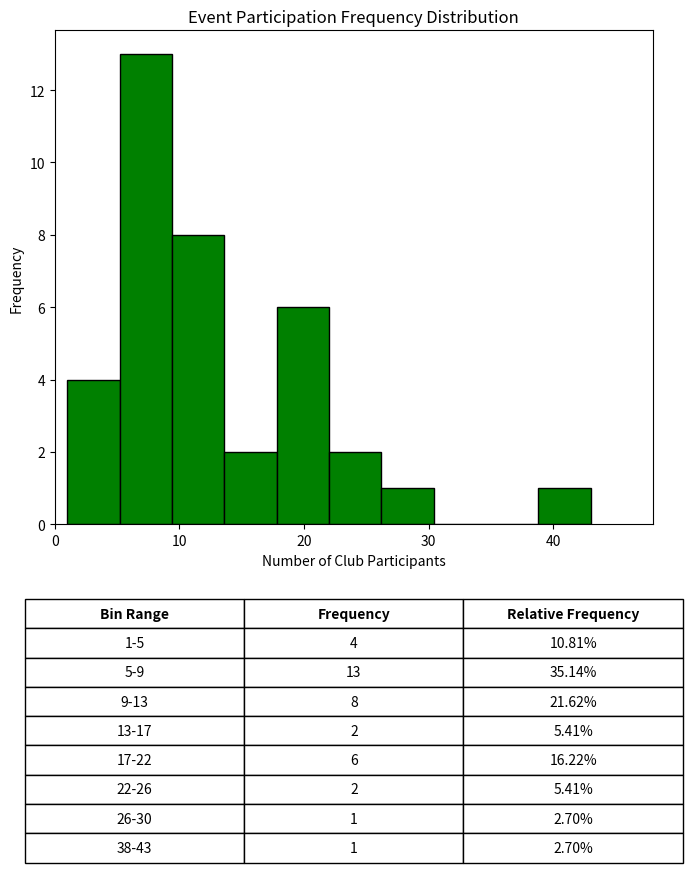

Which range on the x-axis has the tallest bar?

5.2 to 9.4